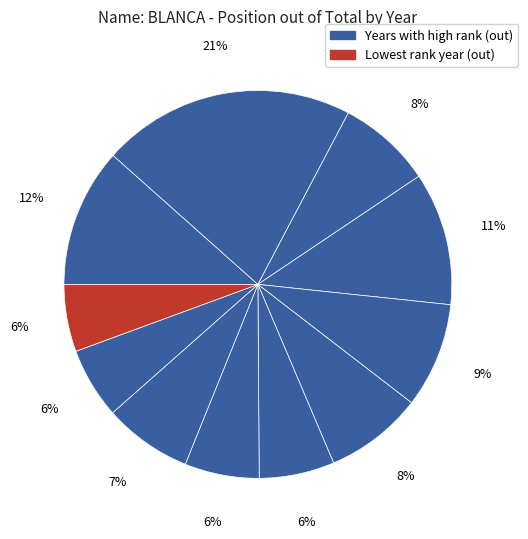

How many segments does this pie chart have?

11